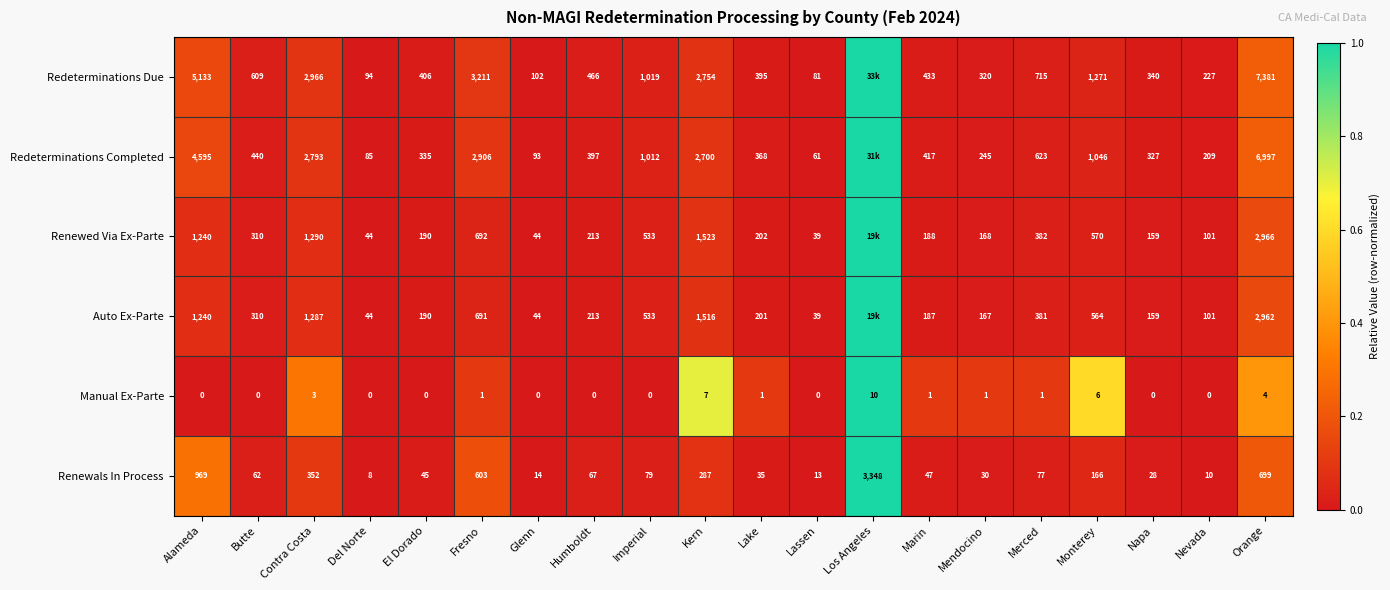

How many positive values does the Manual Ex-Parte series have?

10